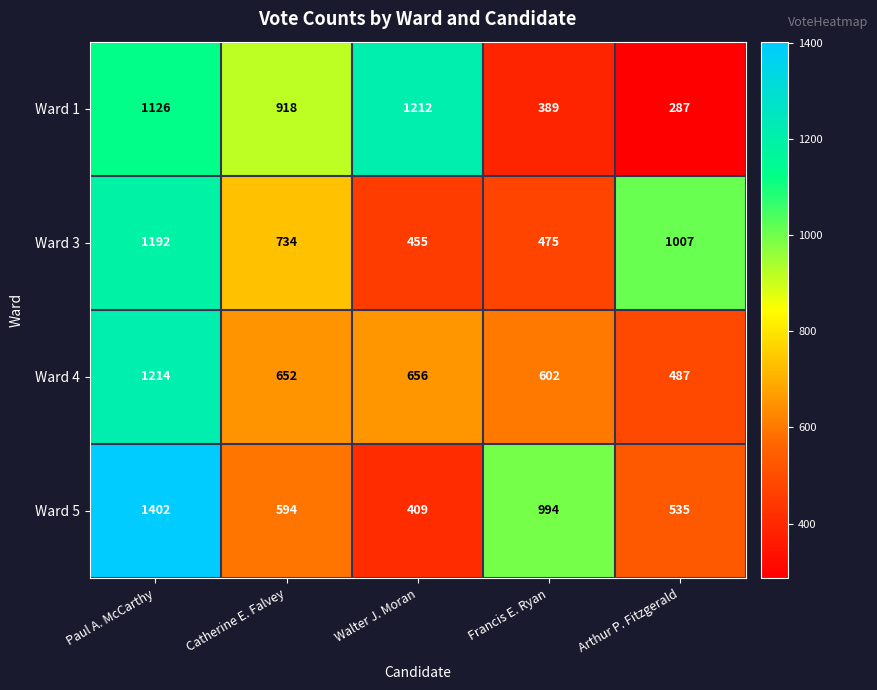

Reading right to left, list all the values displayed in this chart.

Ward 1: 287	389	1212	918	1126
Ward 3: 1007	475	455	734	1192
Ward 4: 487	602	656	652	1214
Ward 5: 535	994	409	594	1402